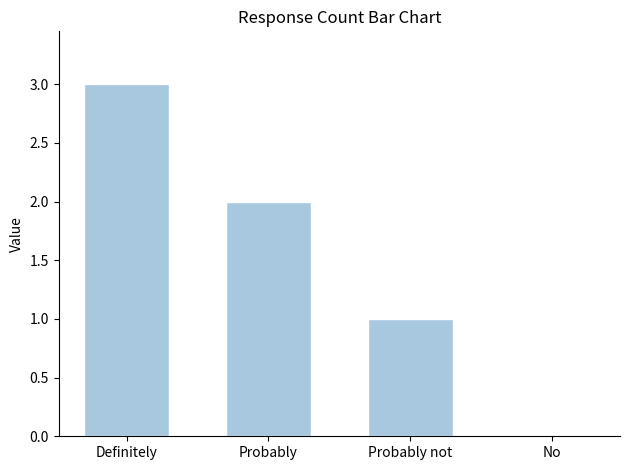

What is the sum of all values?

6